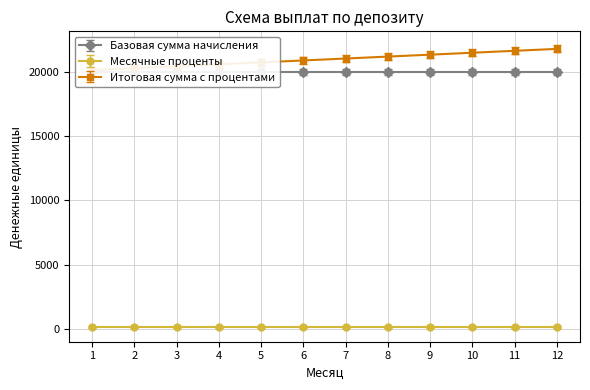

Is the value of Месячные проценты at 1 greater than the value of Базовая сумма начисления at 5?

No